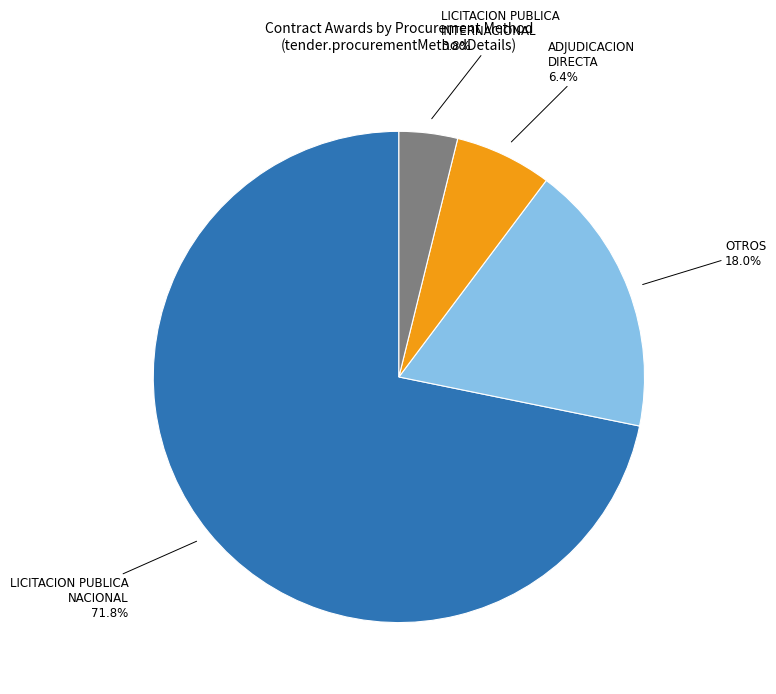

Count the number of slices in the pie.

4